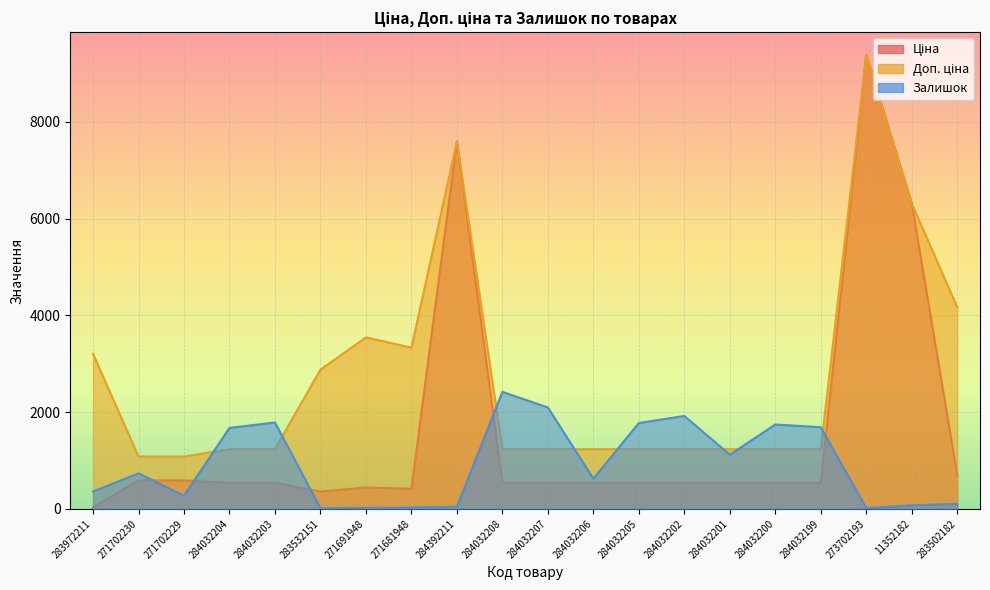

Does the chart display data point markers on the line(s)?

No